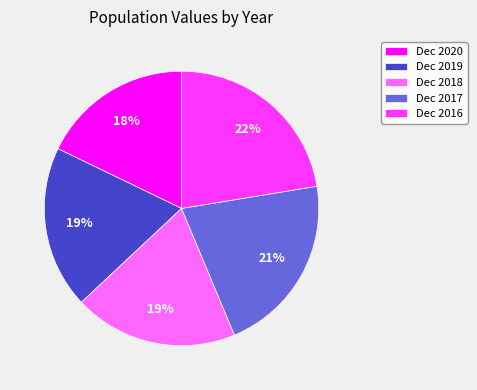

Between Dec 2017 and Dec 2020, which is larger?

Dec 2017